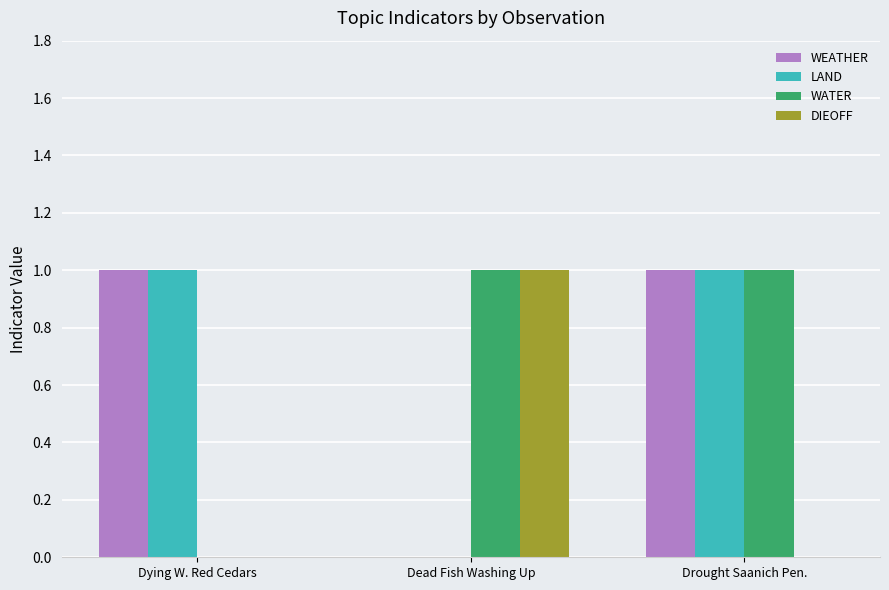

At which category is the sum across all series the highest?

Drought Saanich Pen.